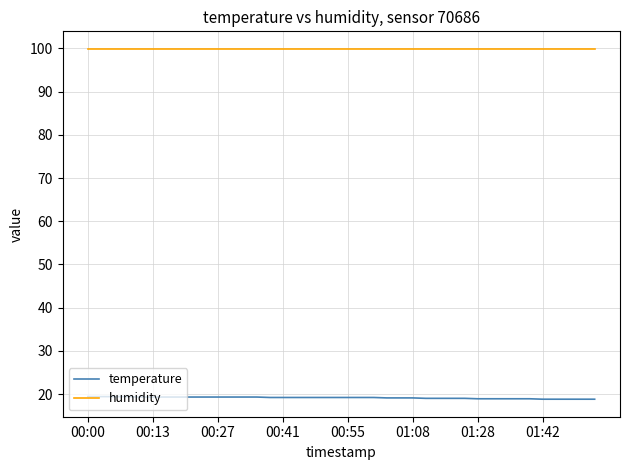

True or false: temperature and humidity cross at least once.

False